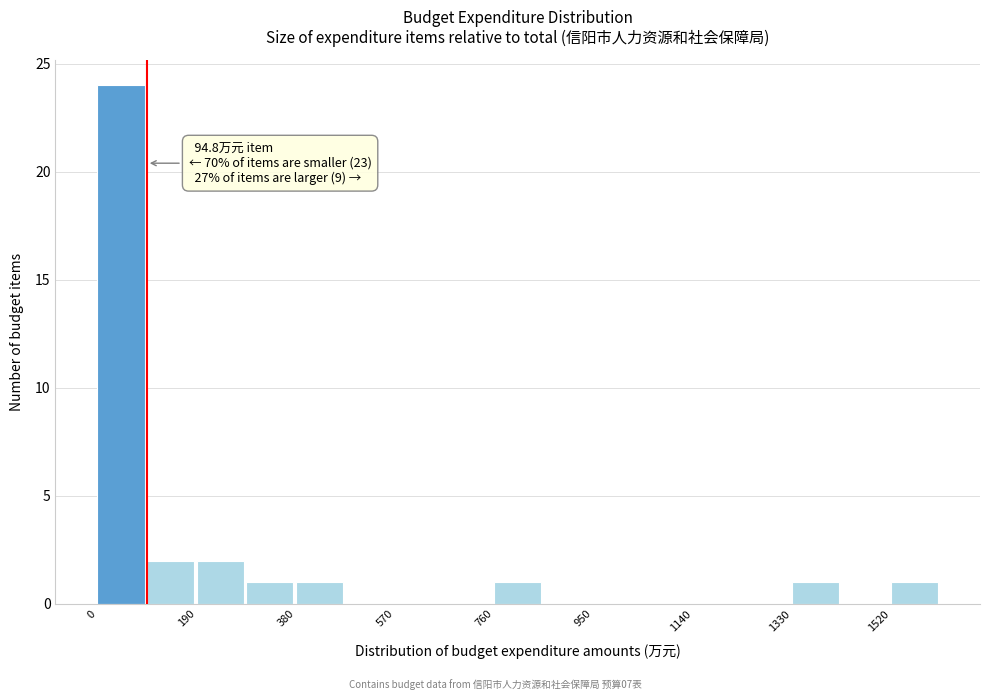

Over which range of the x-axis is the bar tallest?

0 to 100